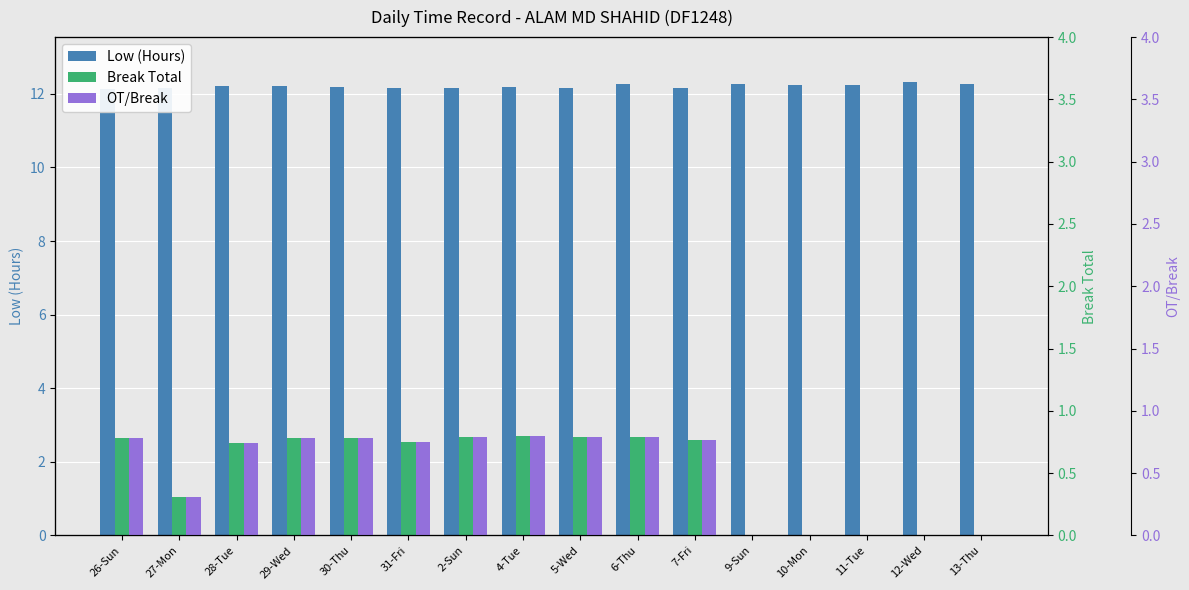

Is the value of OT/Break at 13-Thu greater than the value of Low (Hours) at 12-Wed?

No